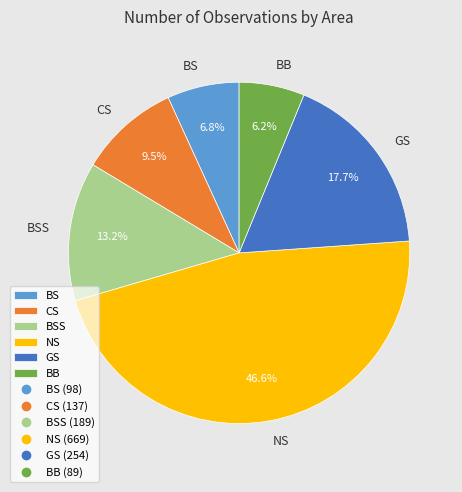

What percentage is the NS slice, to the nearest percent?

47%